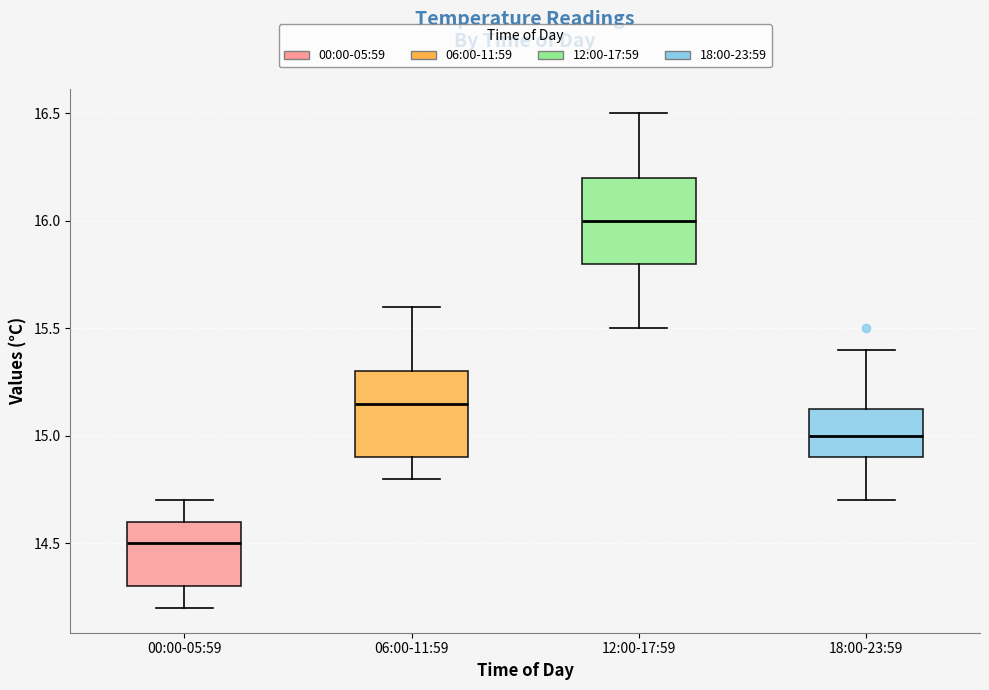

Reading left to right, transcribe this box plot: for each box, give where its median line is, the range the box spans, and where its two whiskers end, as read against the y-axis. The values are not printed on the chart, so give them approximately, as read against the axis.

00:00-05:59: median 14.50, box 14.30 to 14.60, whiskers 14.20 to 14.70
06:00-11:59: median 15.15, box 14.90 to 15.30, whiskers 14.80 to 15.60
12:00-17:59: median 16.00, box 15.80 to 16.20, whiskers 15.50 to 16.50
18:00-23:59: median 15.00, box 14.90 to 15.15, whiskers 14.70 to 15.40